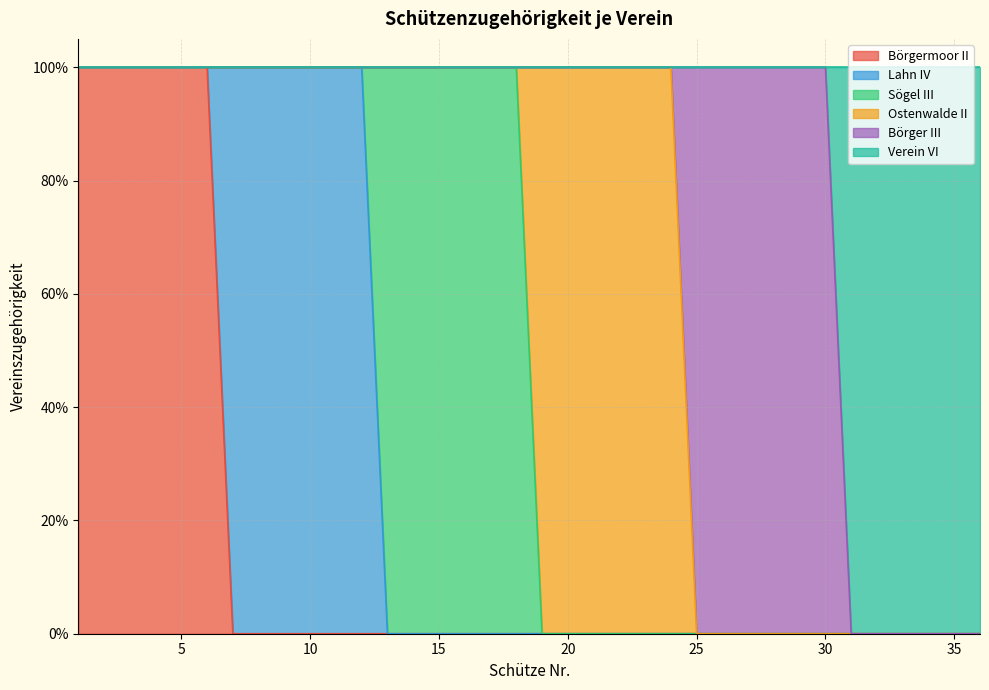

How many Lahn IV values are between 0 and 1?

36